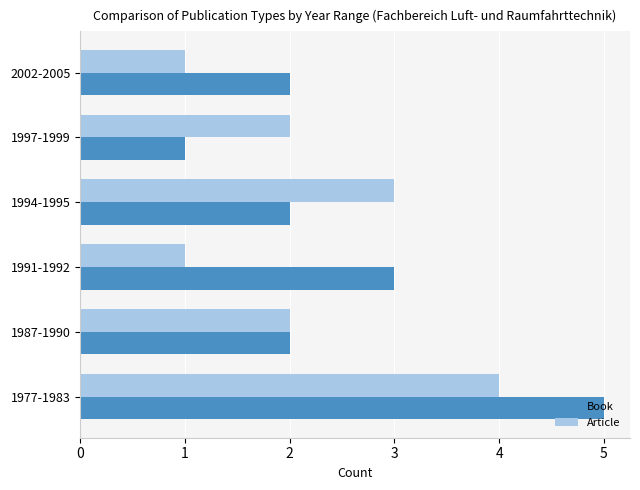

Which series has the widest spread of values?

Book